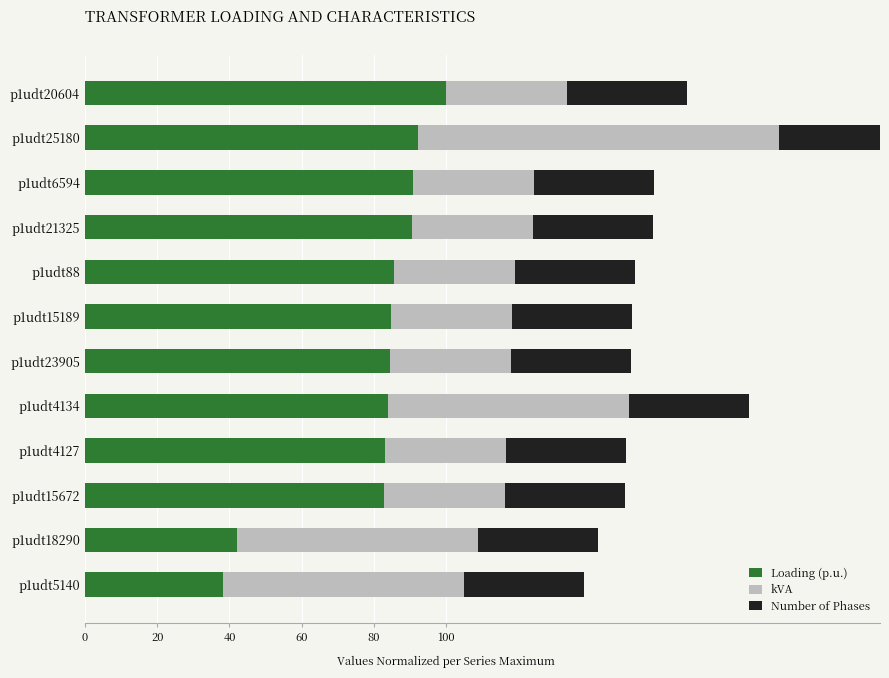

At how many categories does at least one series exceed 88?

4